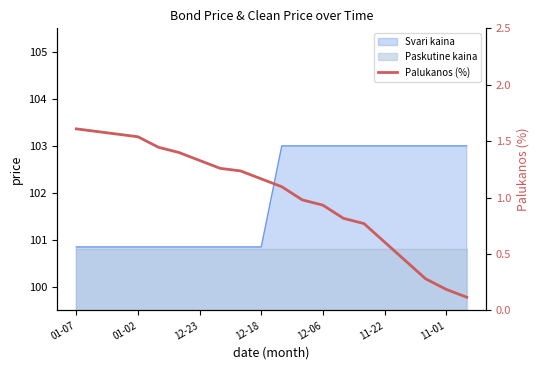

What is the difference between the maximum and minimum values?

1.5